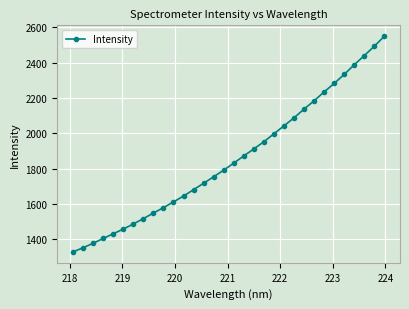

What is the sum of all values?

59432.7